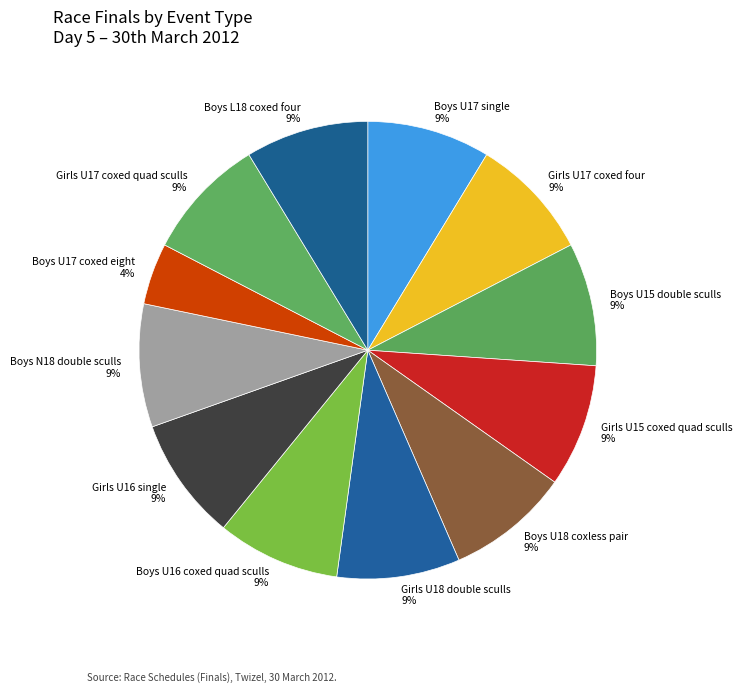

To the nearest percent, what percentage of the pie is Girls U18 double sculls?

9%